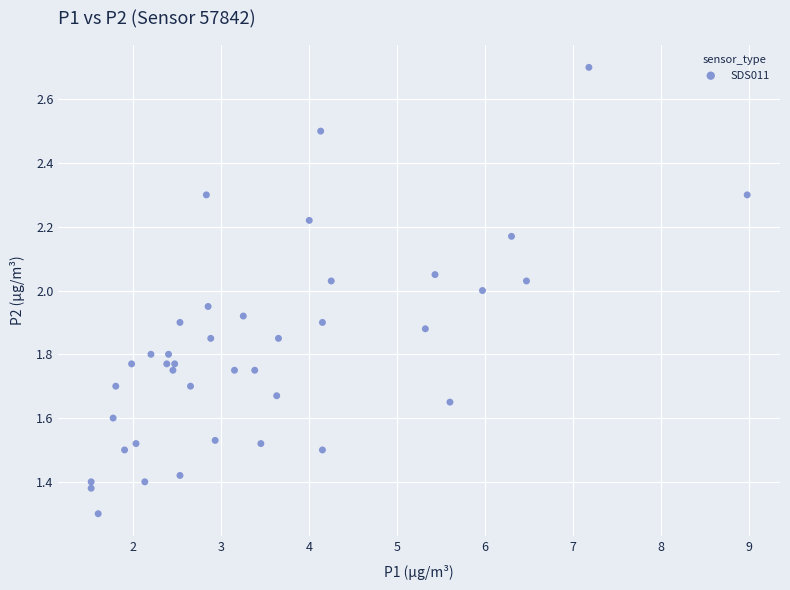

What is the range of X values (max minus min)?

7.5